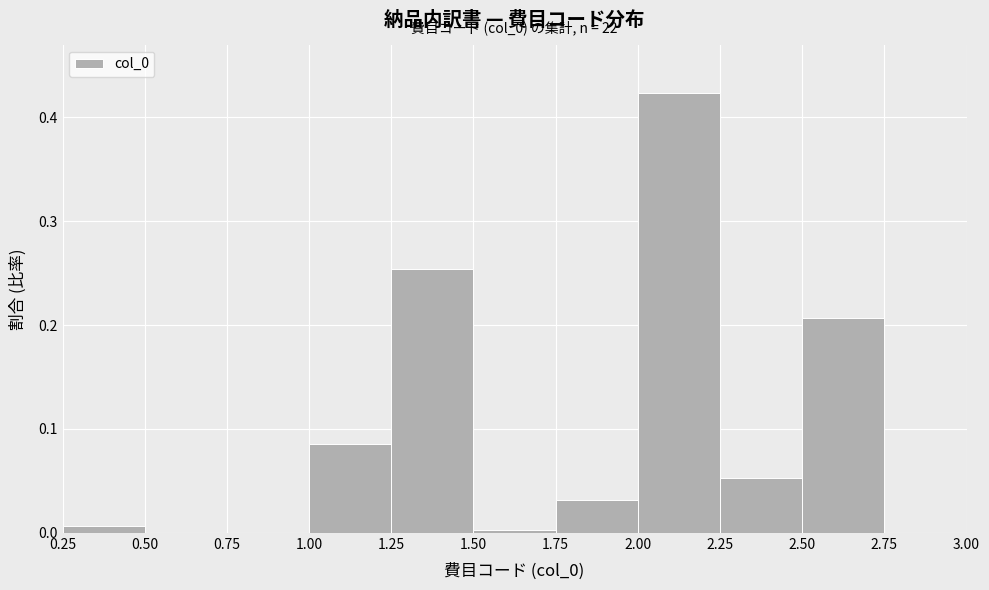

Which range on the x-axis has the tallest bar?

2.00 to 2.25